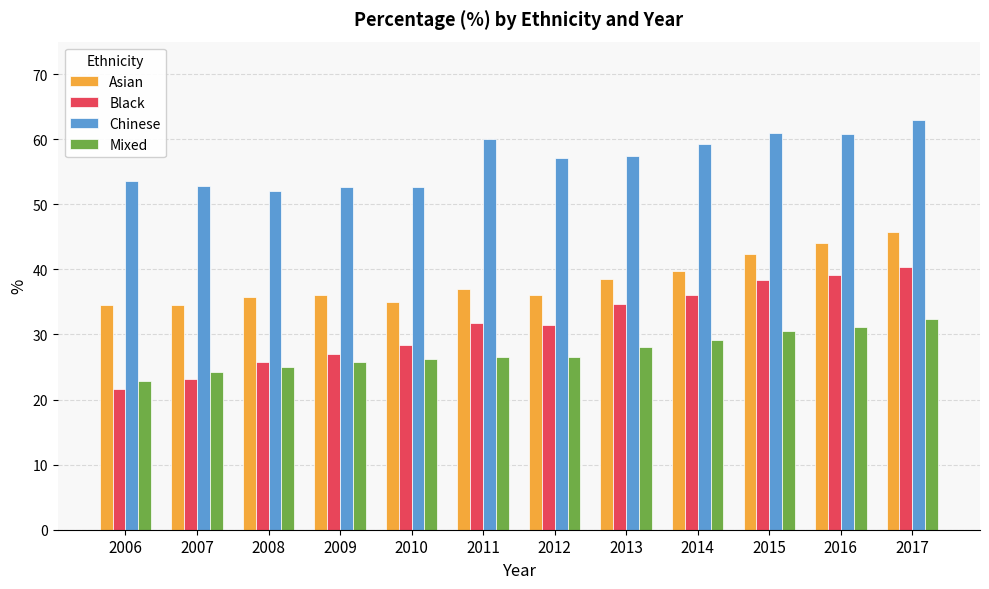

Is it true that Chinese equals 107.4 at 2015?

False